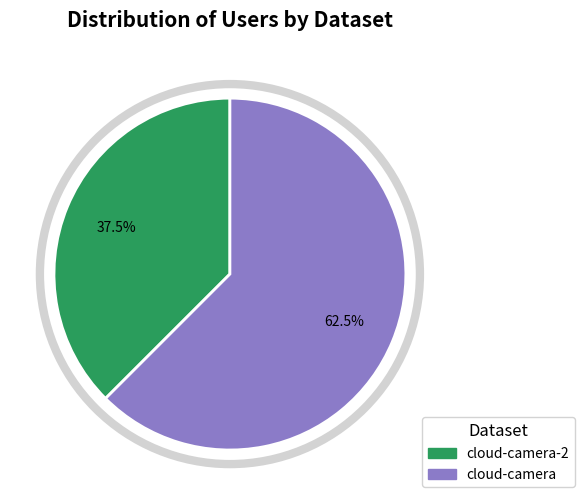

Rank the categories by value from lowest to highest.

cloud-camera-2, cloud-camera